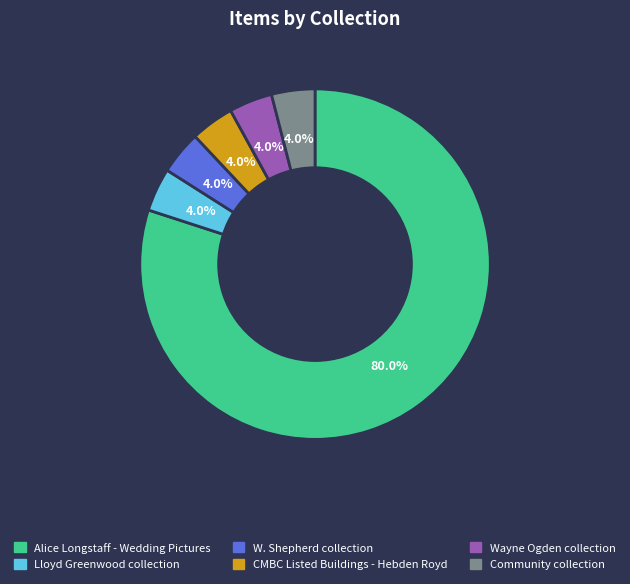

What is the largest slice in the pie chart?

Alice Longstaff - Wedding Pictures